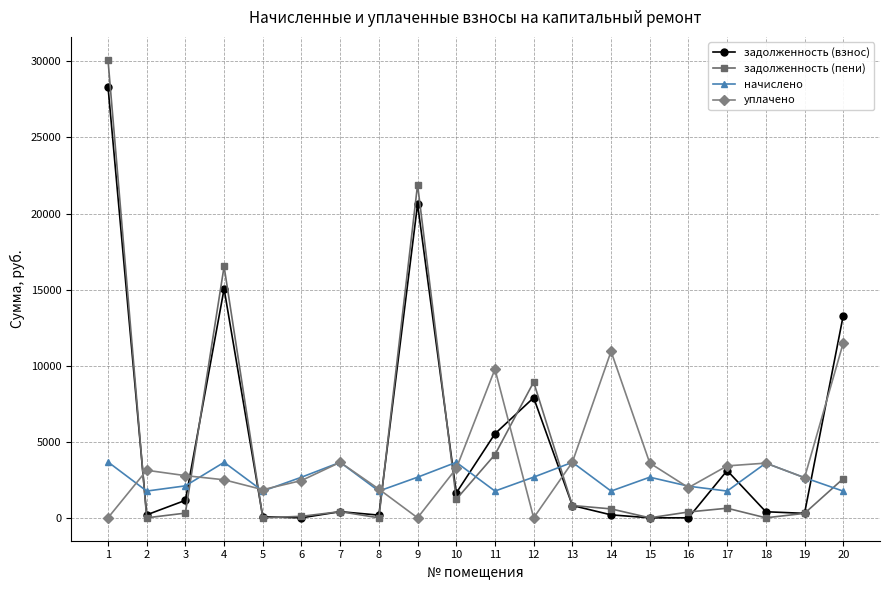

What is the maximum value for начислено?

3669.8